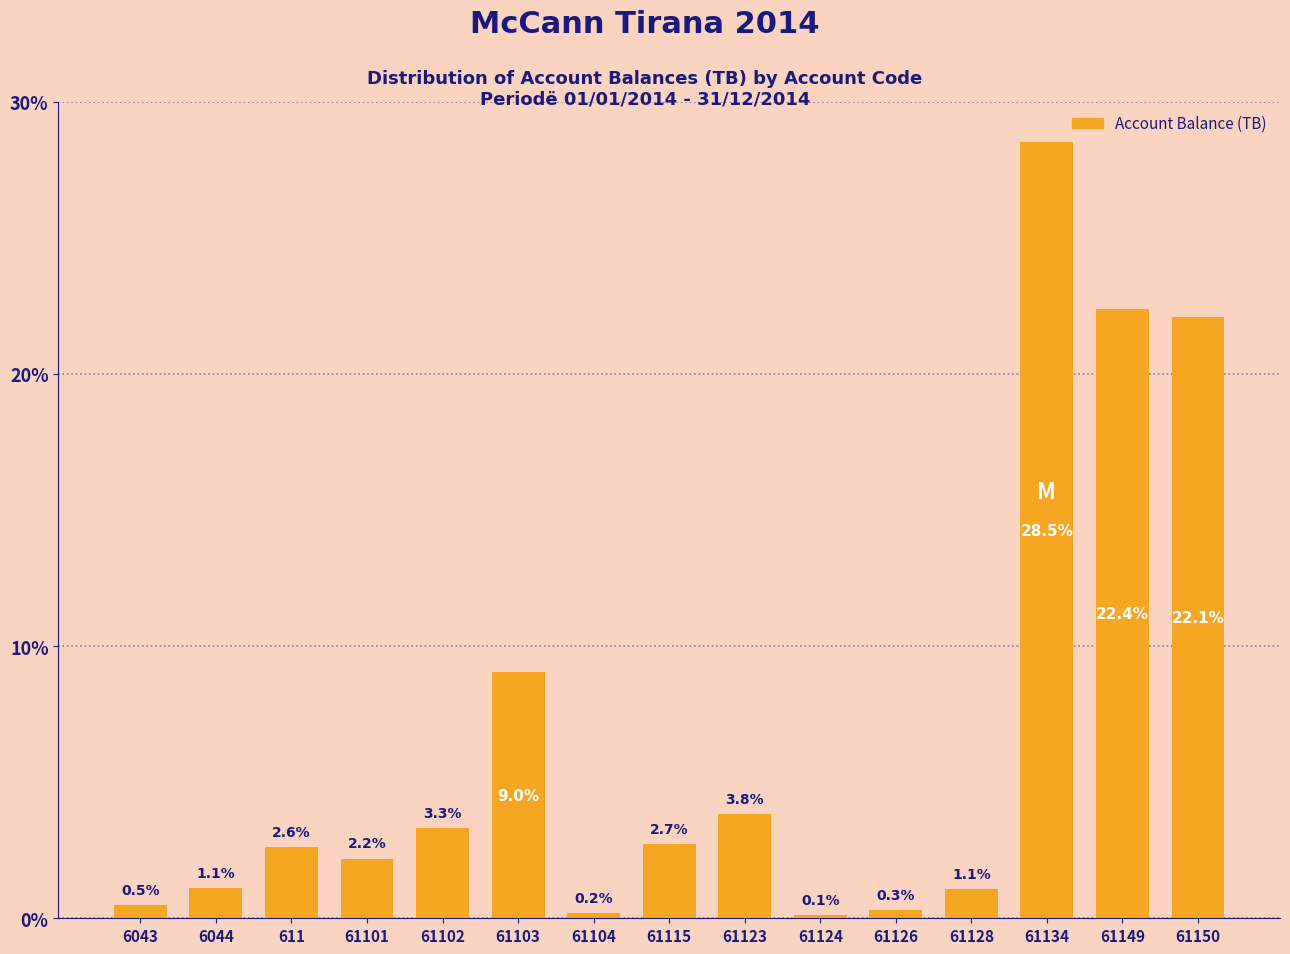

Reading left to right, extract all data points from this chart.

6043=0.5	6044=1.1	611=2.6	61101=2.2	61102=3.3	61103=9.0	61104=0.2	61115=2.7	61123=3.8	61124=0.1	61126=0.3	61128=1.1	61134=28.5	61149=22.4	61150=22.1